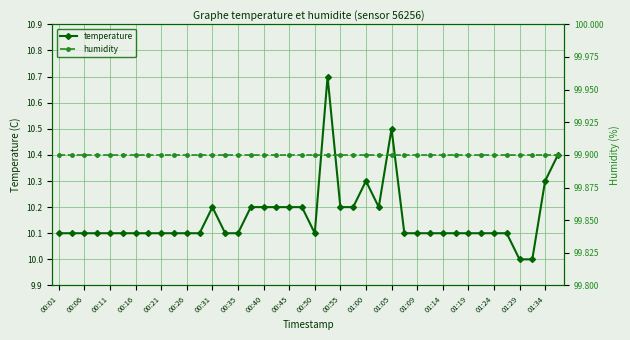

Which series has the largest range (max minus min)?

temperature